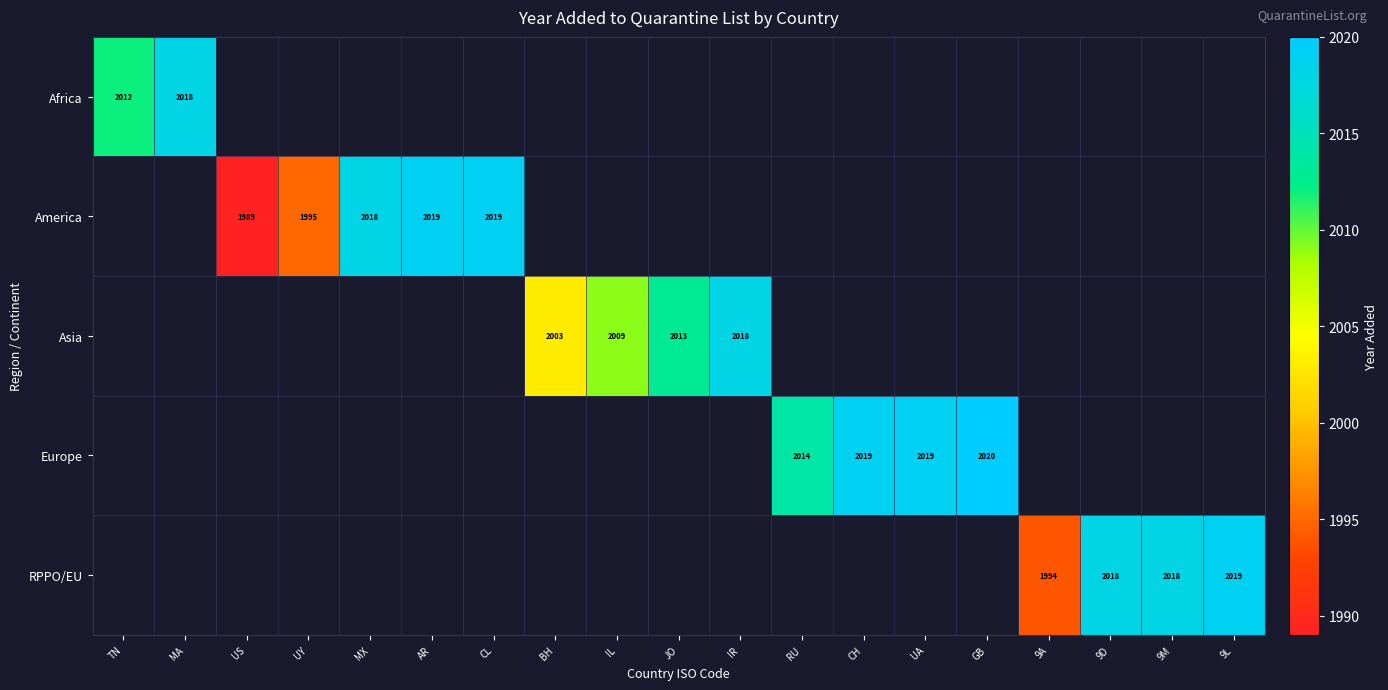

The America series shows 2835 at MX. True or false?

False